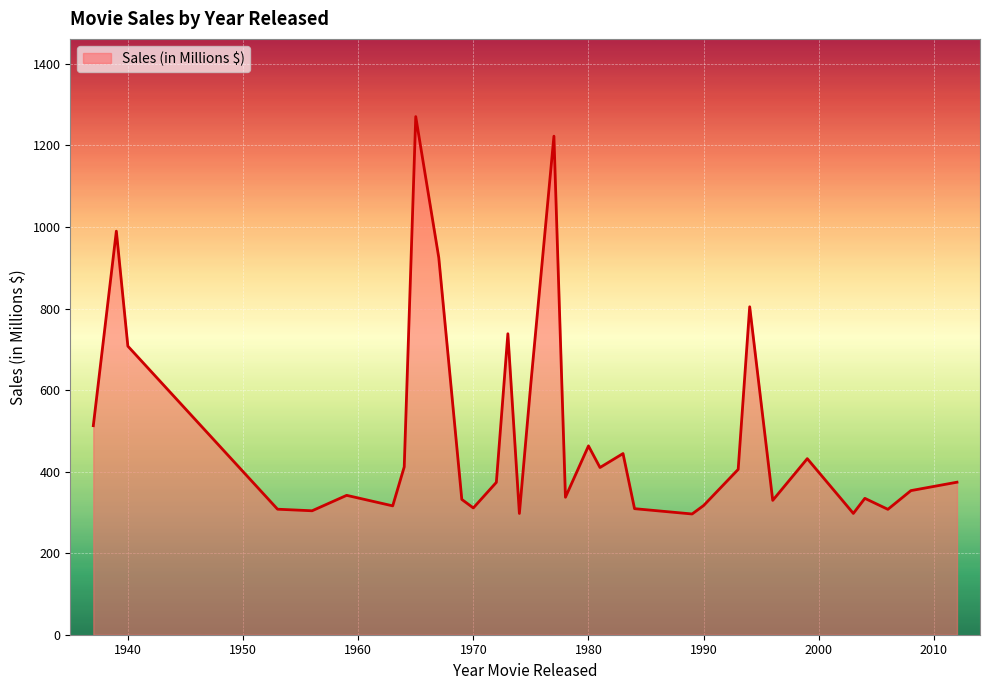

What is the maximum value shown in the chart?

1270.6